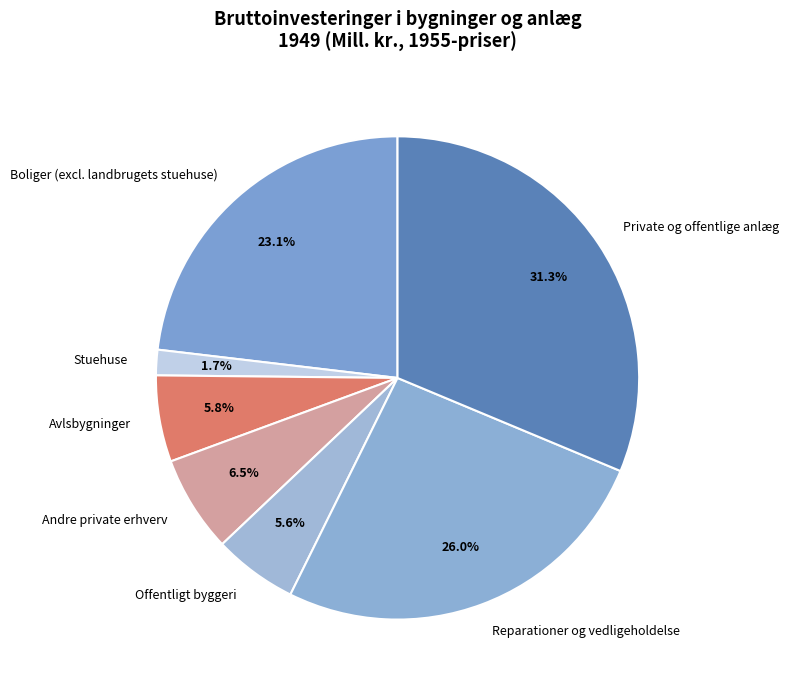

What is the ratio of the value at Reparationer og vedligeholdelse to the value at Boliger (excl. landbrugets stuehuse)?

1.1